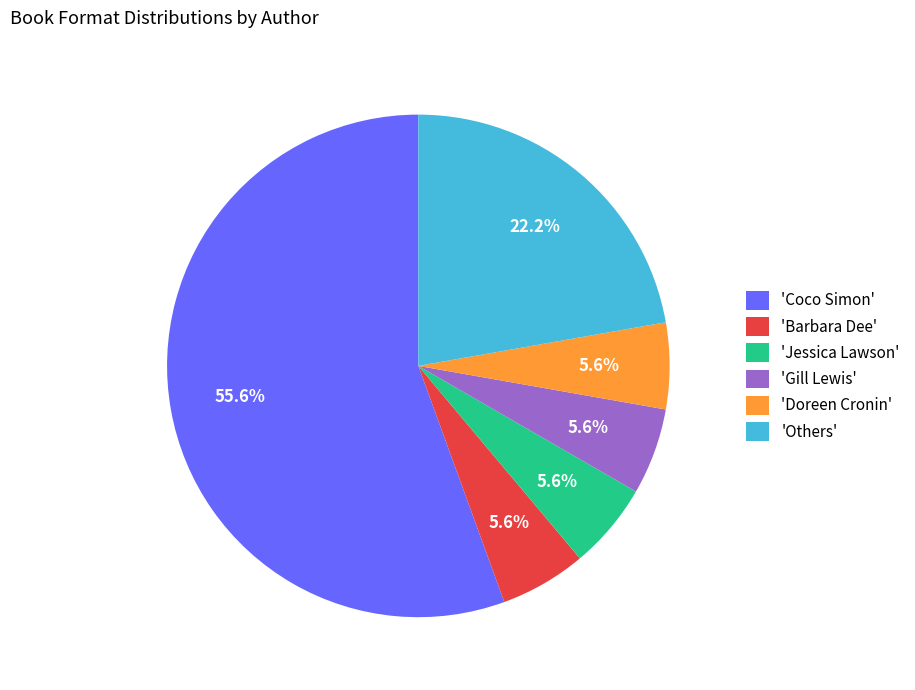

Count the number of slices in the pie.

6